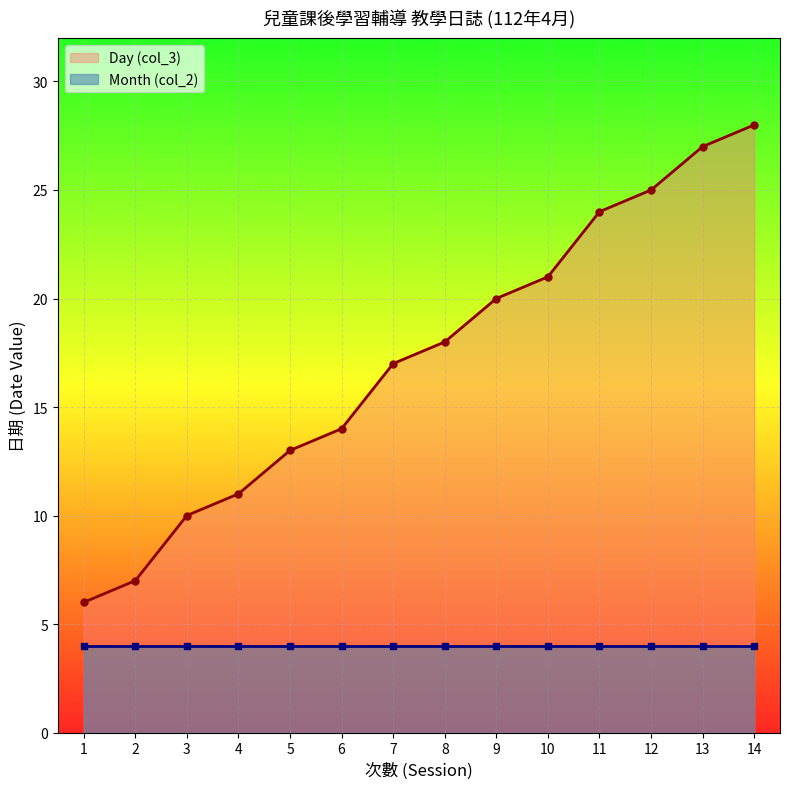

Rank the series by their maximum value, from highest to lowest.

Day (col_3), Month (col_2)